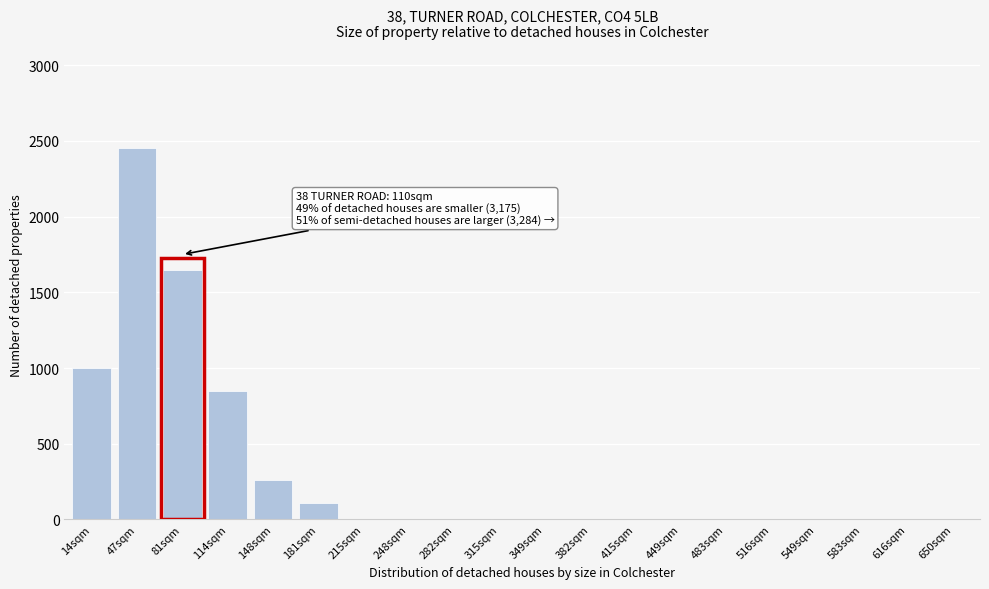

Reading right to left, what are all the values shown in this chart?

650sqm=0	616sqm=0	583sqm=0	549sqm=0	516sqm=0	483sqm=0	449sqm=0	415sqm=0	382sqm=0	349sqm=0	315sqm=0	282sqm=0	248sqm=0	215sqm=0	181sqm=110	148sqm=260	114sqm=850	81sqm=1650	47sqm=2450	14sqm=1000